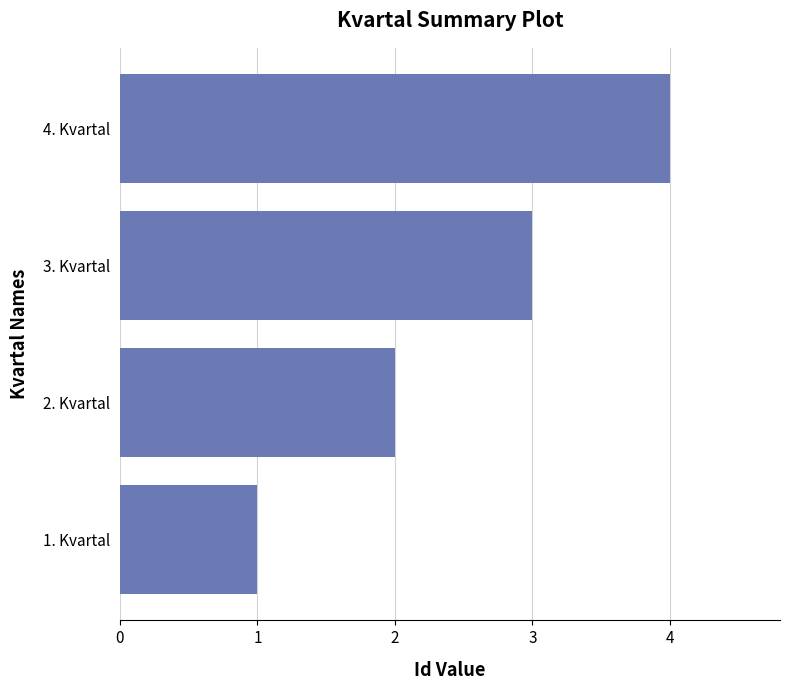

Count the values in the range 2 to 4.

3